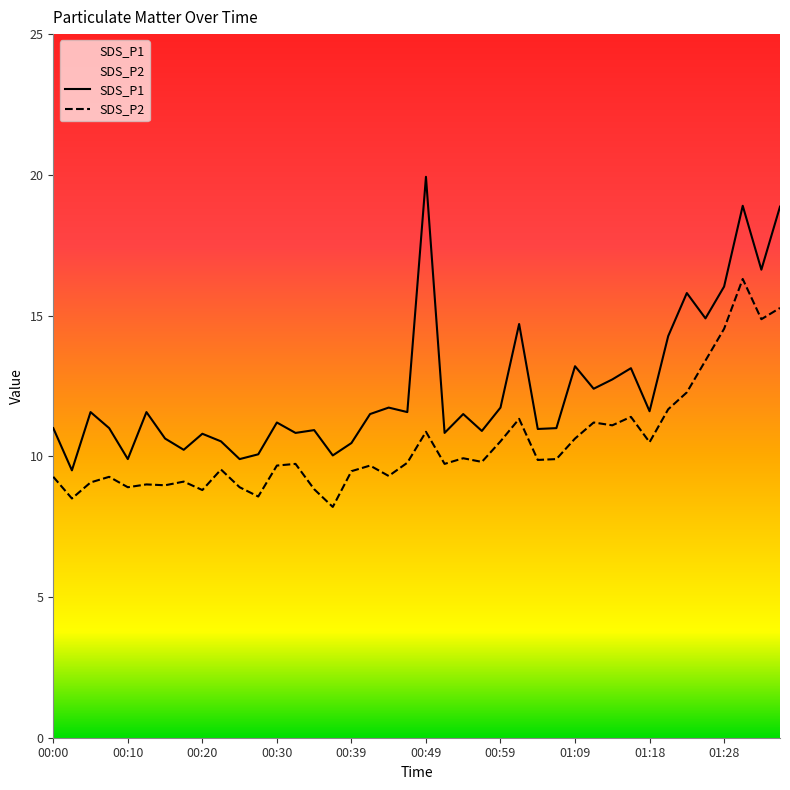

Reading left to right, transcribe all the data shown in this chart.

SDS_P1: 11.0	9.5	11.6	11.0	9.9	11.6	10.6	10.2	10.8	10.5	9.9	10.1	11.2	10.8	10.9	10.0	10.5	11.5	11.7	11.6	19.9	10.8	11.5	10.9	11.7	14.7	11.0	11.0	13.2	12.4	12.7	13.1	11.6	14.3	15.8	14.9	16.0	18.9	16.6	18.9
SDS_P2: 9.3	8.5	9.1	9.3	8.9	9.0	9.0	9.1	8.8	9.5	8.9	8.6	9.7	9.7	8.8	8.2	9.5	9.7	9.3	9.8	10.9	9.7	9.9	9.8	10.5	11.3	9.9	9.9	10.6	11.2	11.1	11.4	10.5	11.7	12.3	13.4	14.5	16.3	14.9	15.3